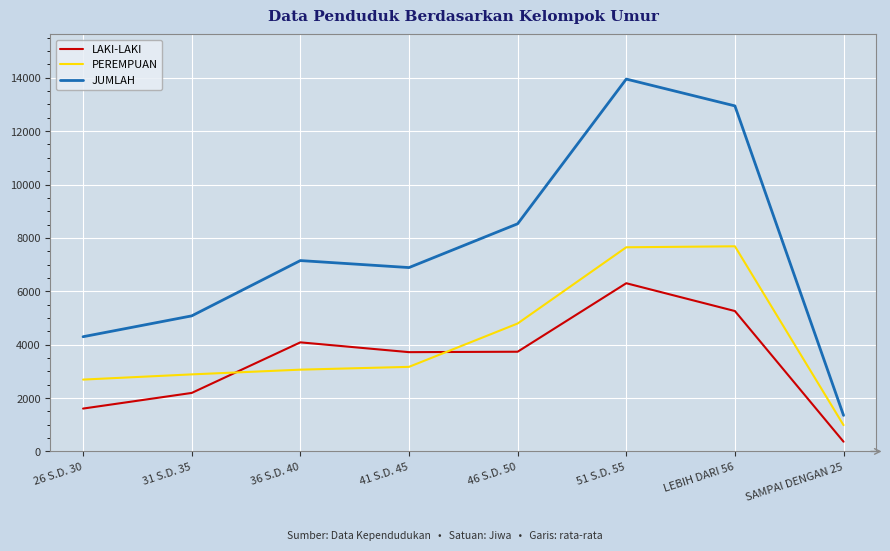

Is the value of PEREMPUAN at SAMPAI DENGAN 25 greater than the value of LAKI-LAKI at 26 S.D. 30?

No